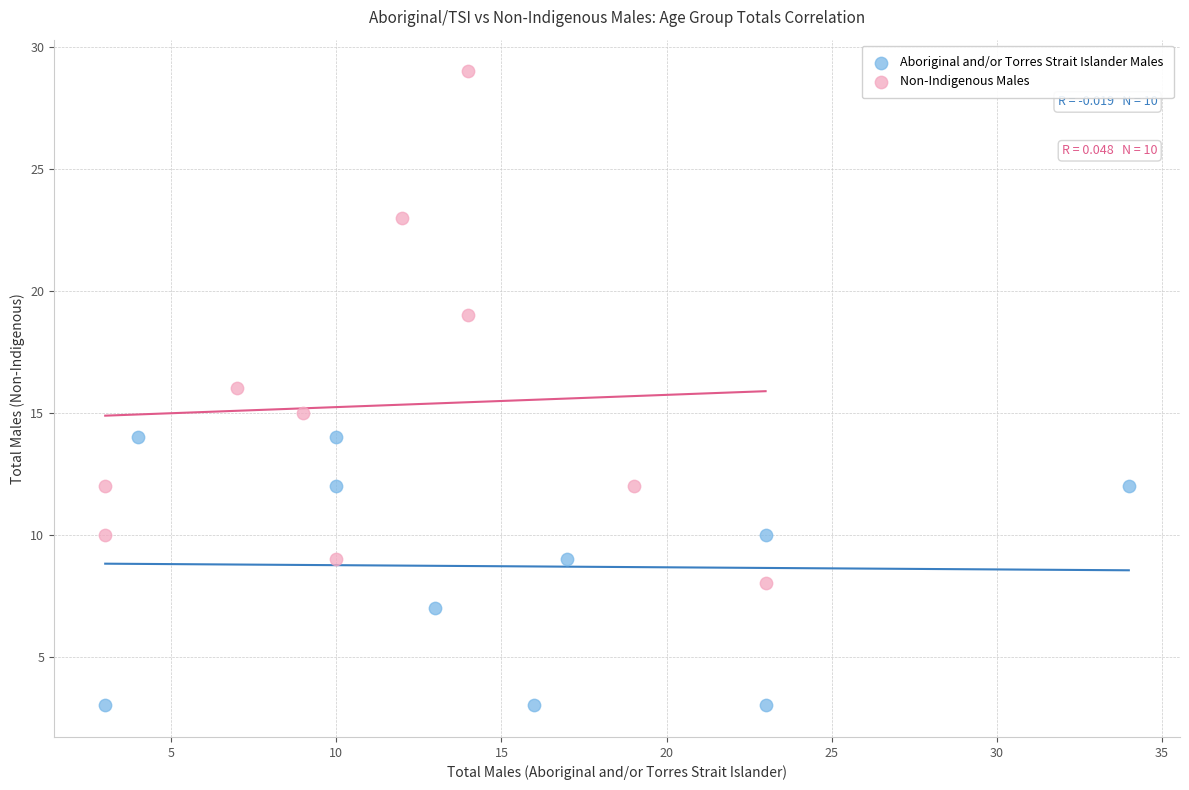

What are all the series names shown in the legend?

Aboriginal and/or Torres Strait Islander Males, Non-Indigenous Males